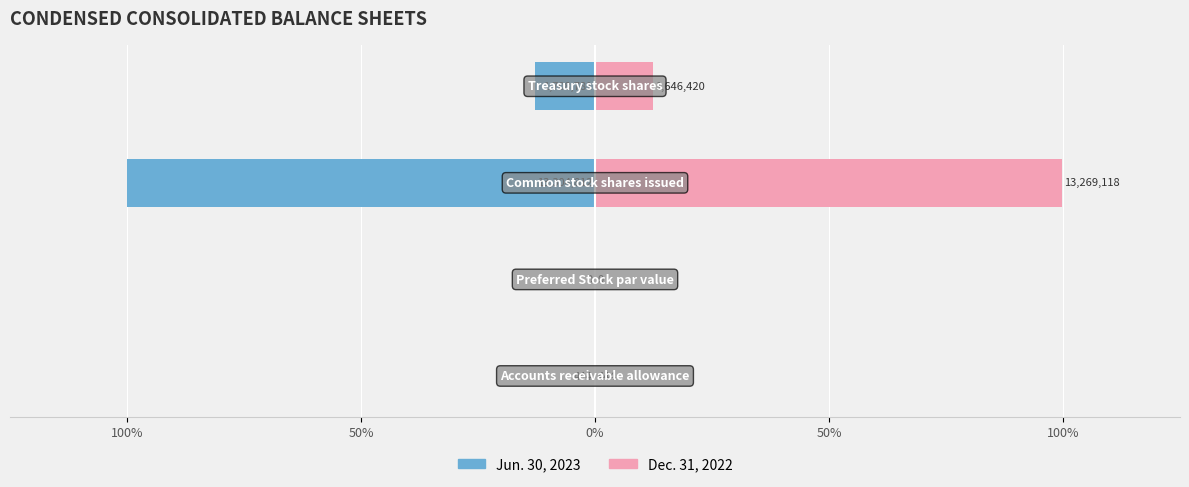

What is the difference between the maximum and second lowest values in the Jun. 30, 2023 series?

12.8